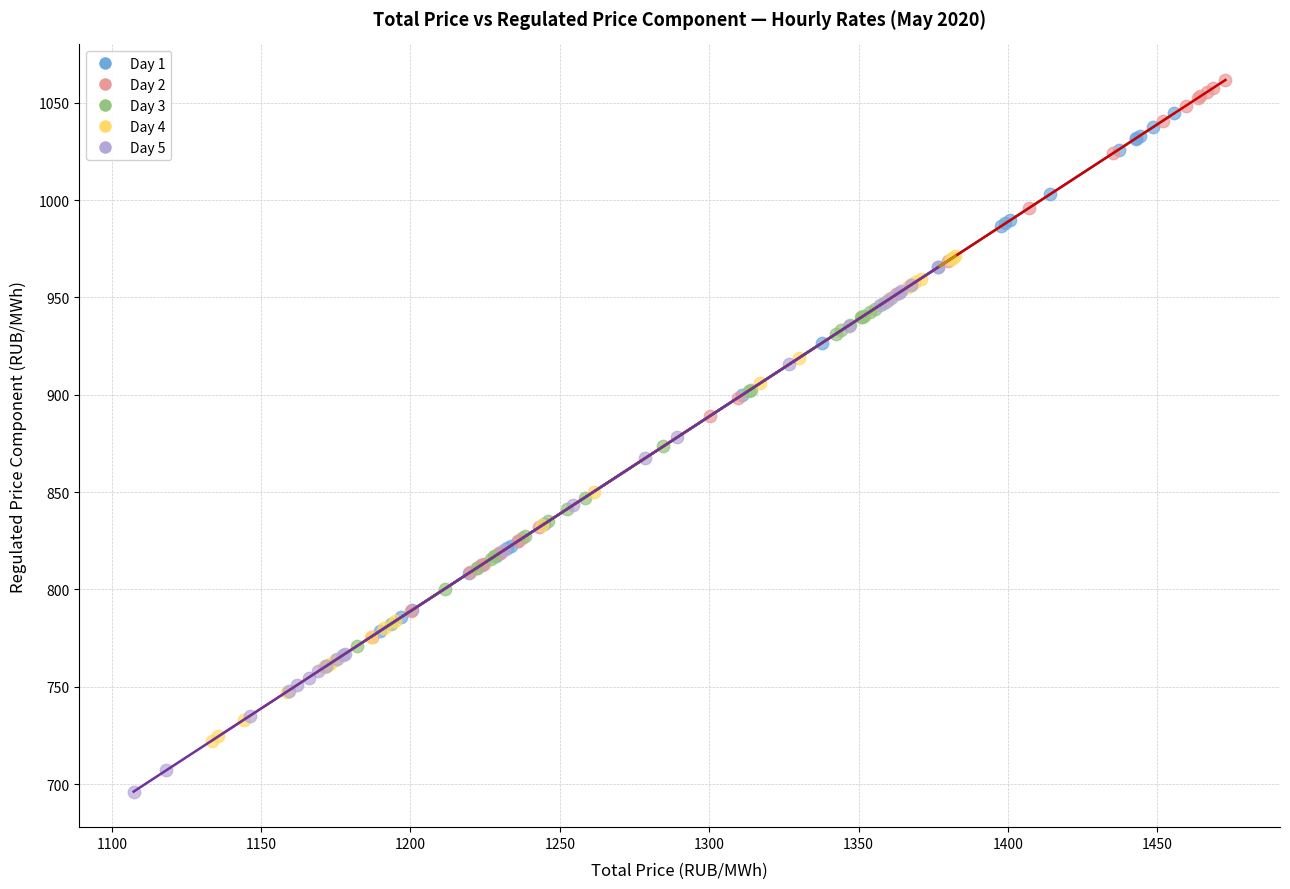

Which series contains the highest Y value?

Day 2